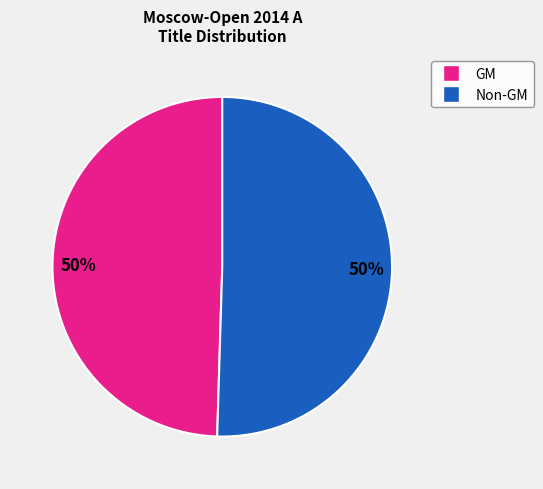

To the nearest percent, what is the average slice percentage?

50%